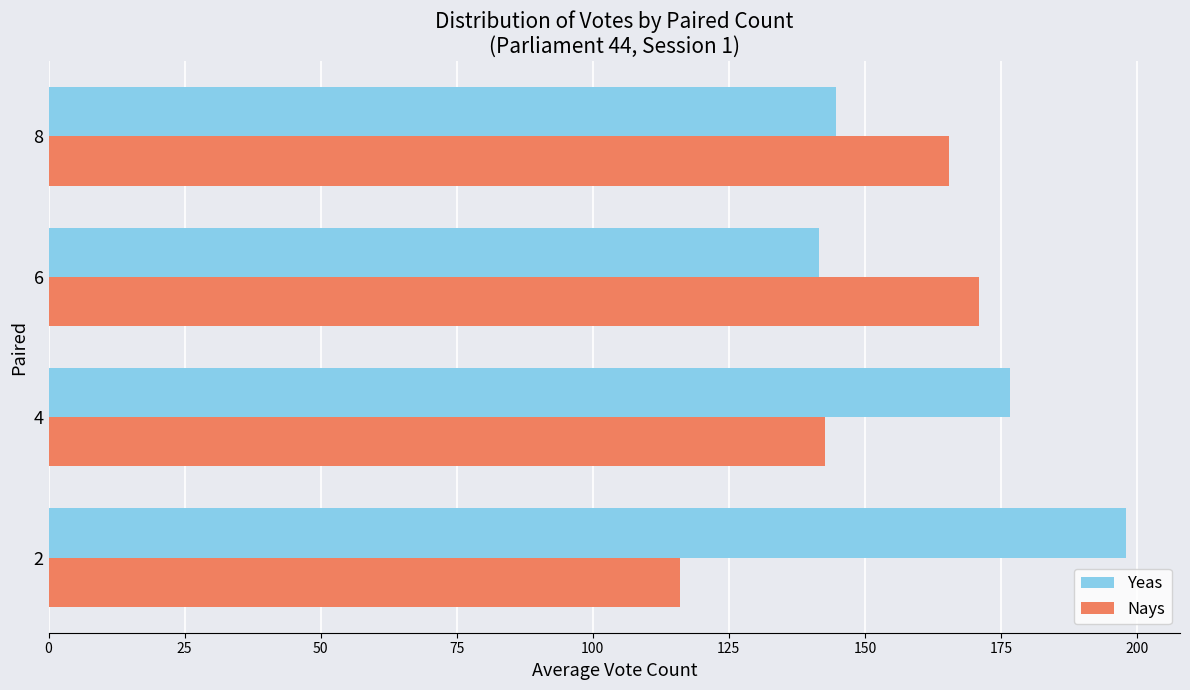

Read the Yeas value at 6.

141.5